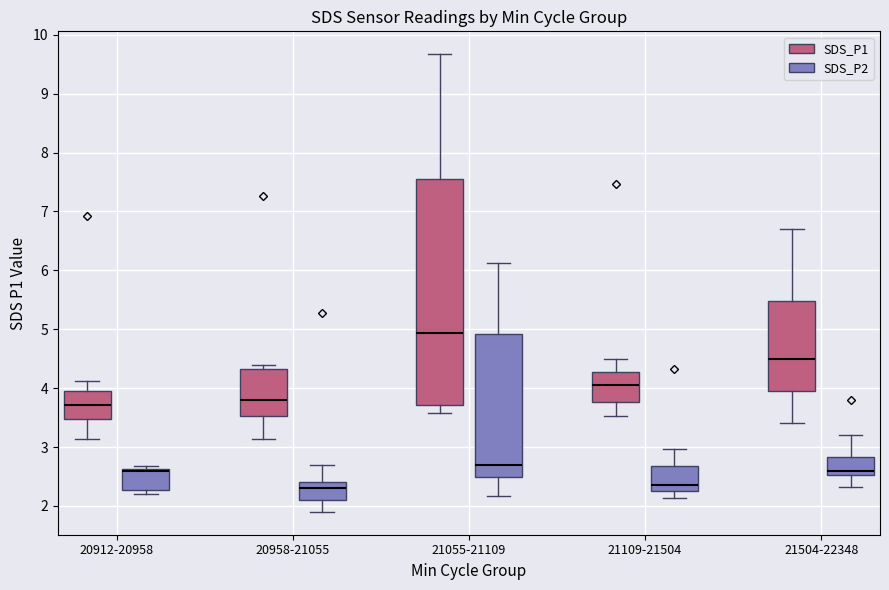

Which box's median line is the highest?

21055-21109 (SDS_P1)